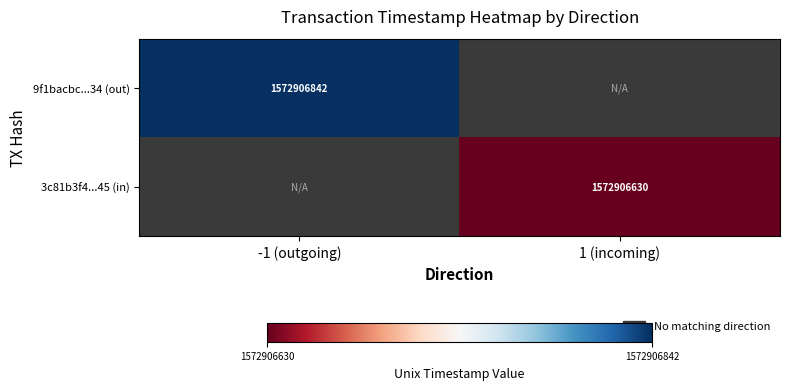

Which has a higher value, direction or time_stamp?

time_stamp